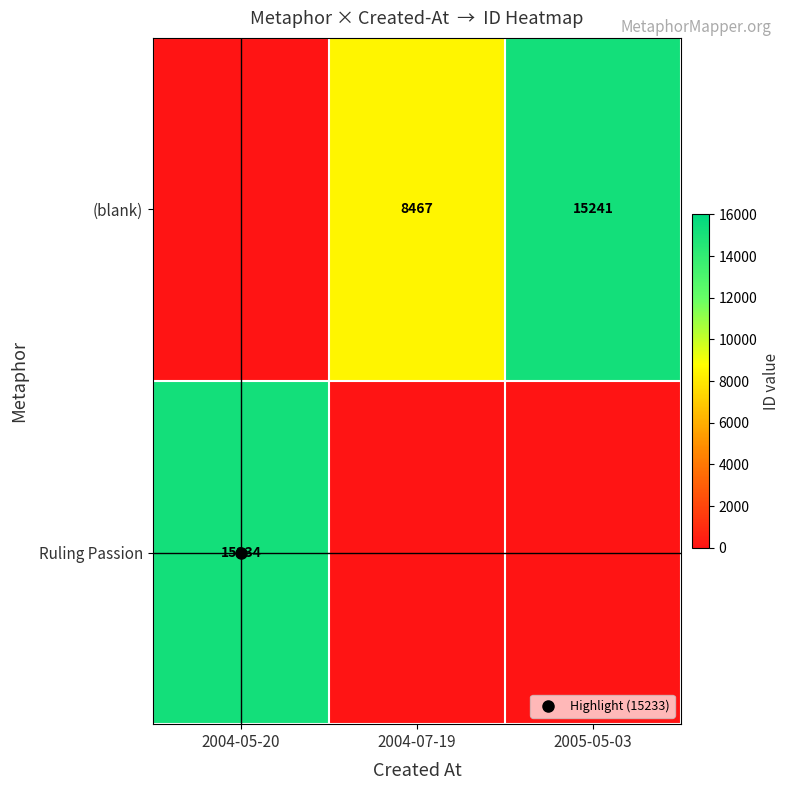

What is the difference between the (blank) values at 2004-07-19 and 2004-05-20?

8467.0